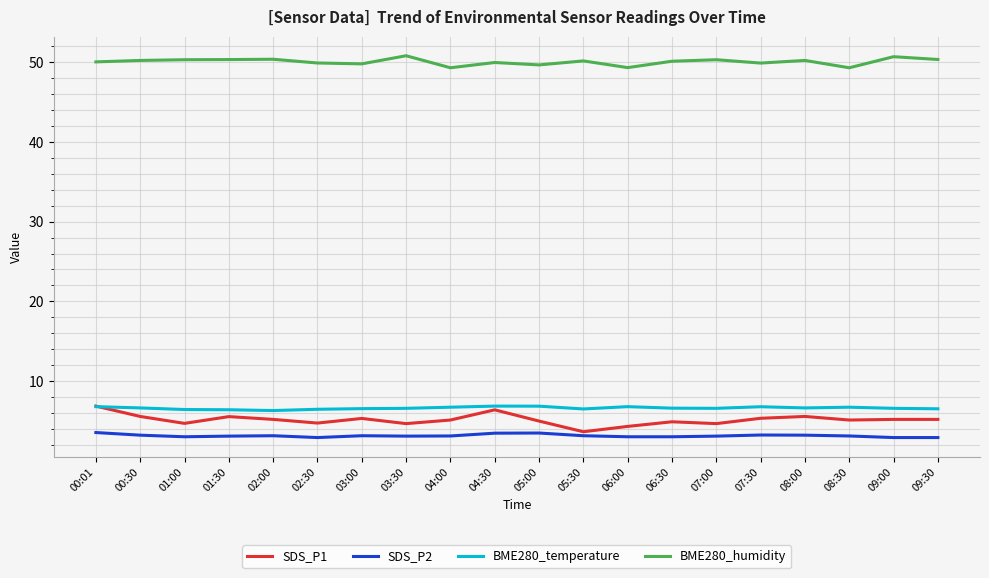

What position from the left is 02:30?

6